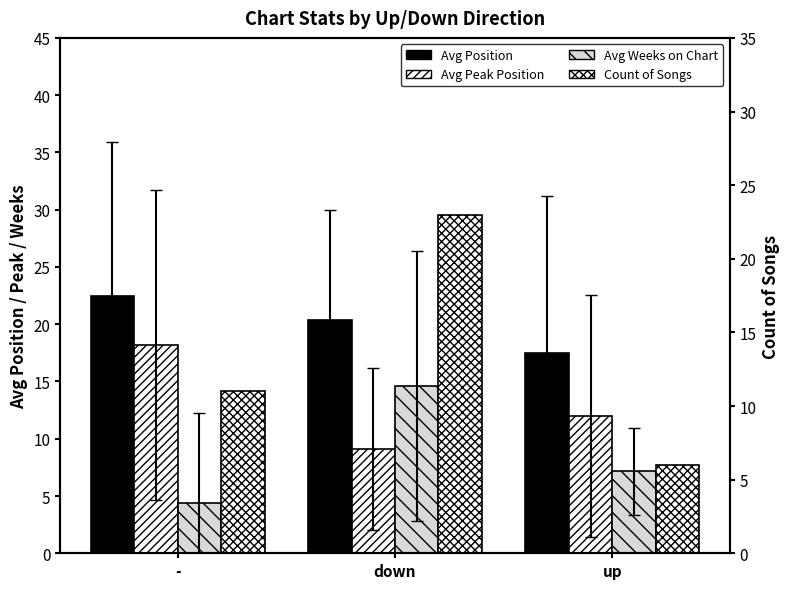

What are all the series names shown in the legend?

Avg Position, Avg Peak Position, Avg Weeks on Chart, Count of Songs